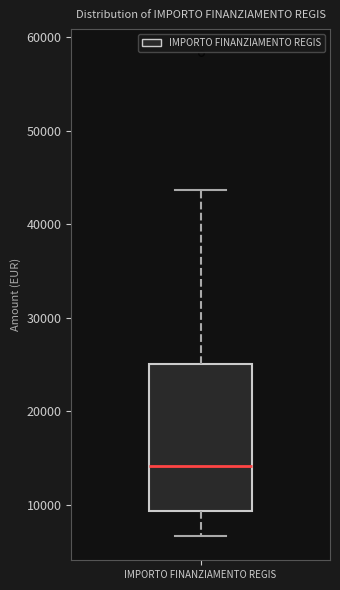

Transcribe this box plot: give where the median line is, the range the box spans, and where the two whiskers end, as read against the y-axis. The values are not printed on the chart, so give them approximately, as read against the axis.

median 14000, box 9000 to 25000, whiskers 7000 to 44000